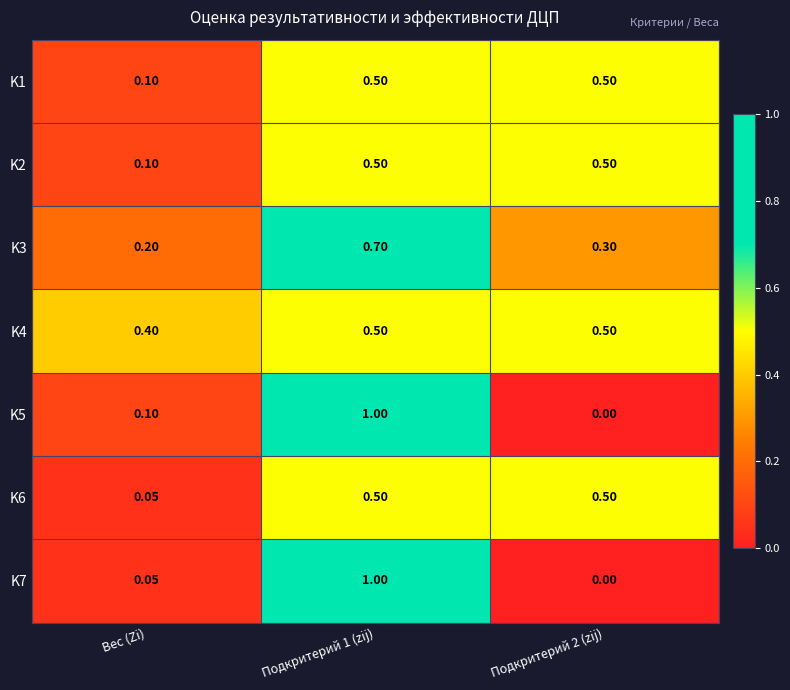

Which category has the lowest value in the K2 series?

Вес (Zi)